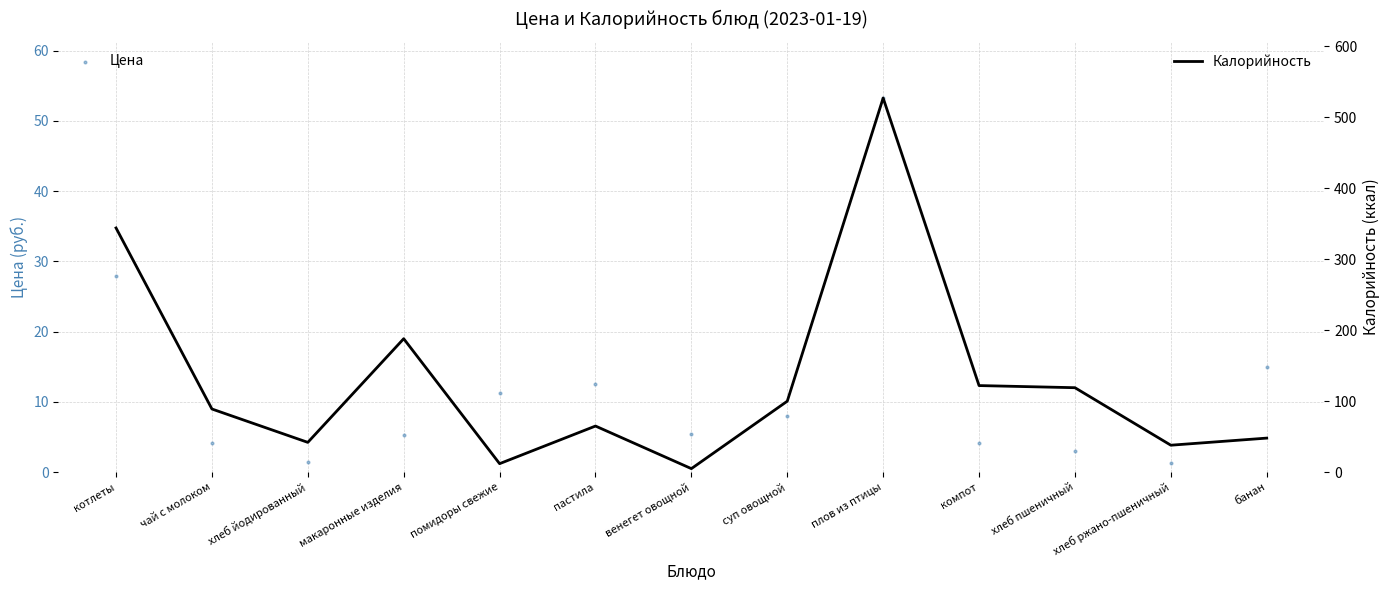

What is the total value across all series at суп овощной?

108.0